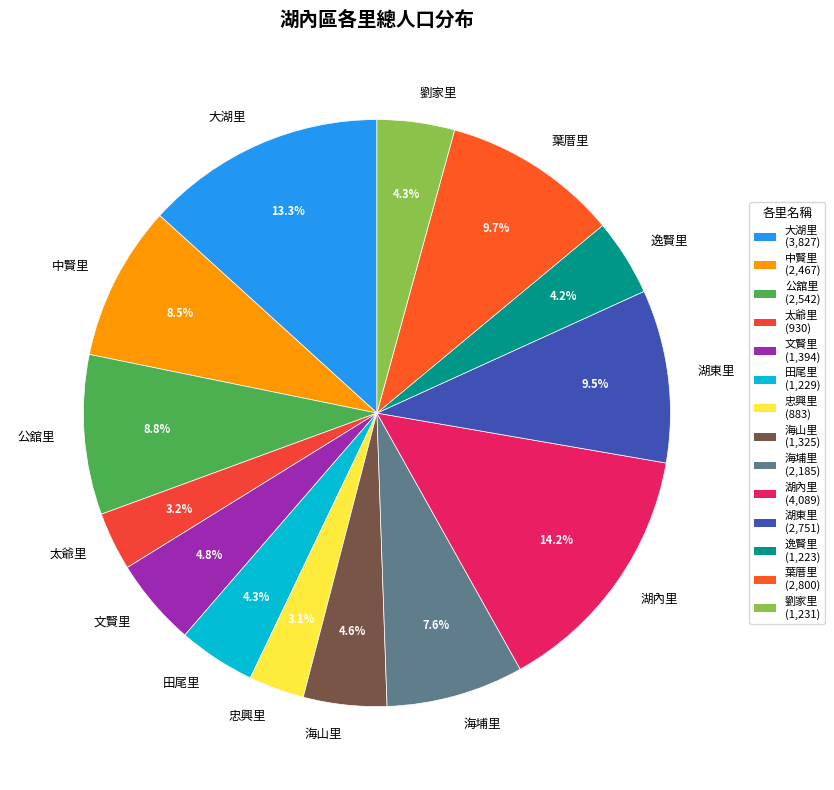

Does 海山里 represent more than half of the total?

No